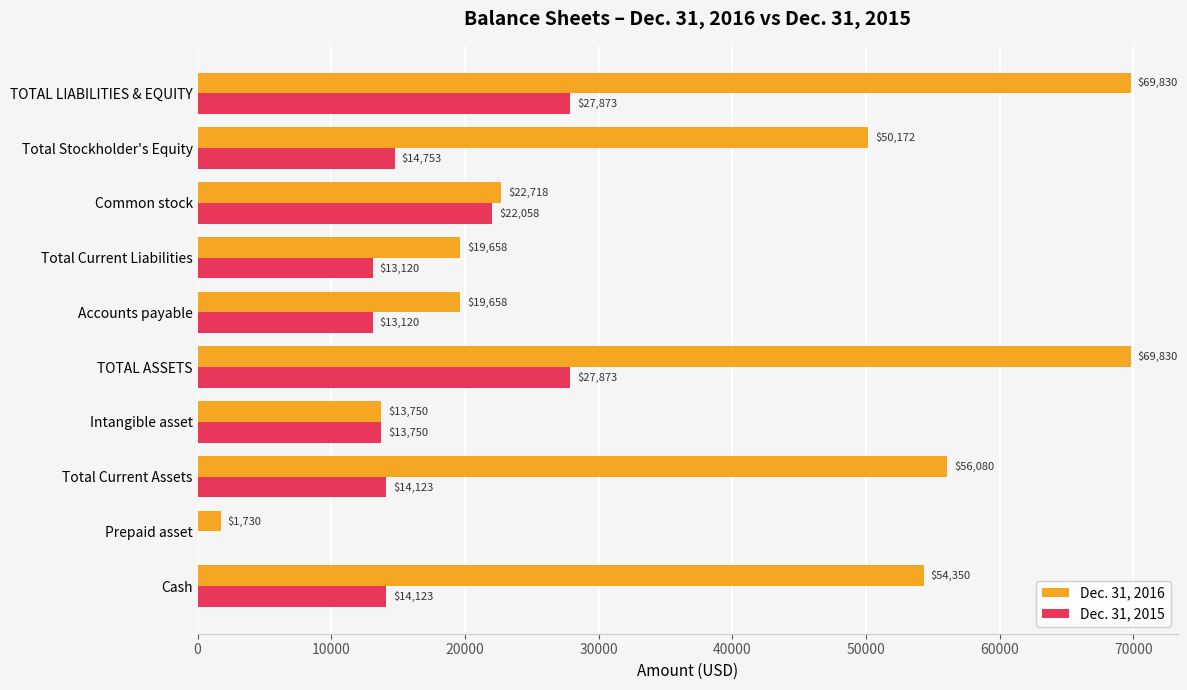

What is the sum of all Dec. 31, 2016 values?

377776